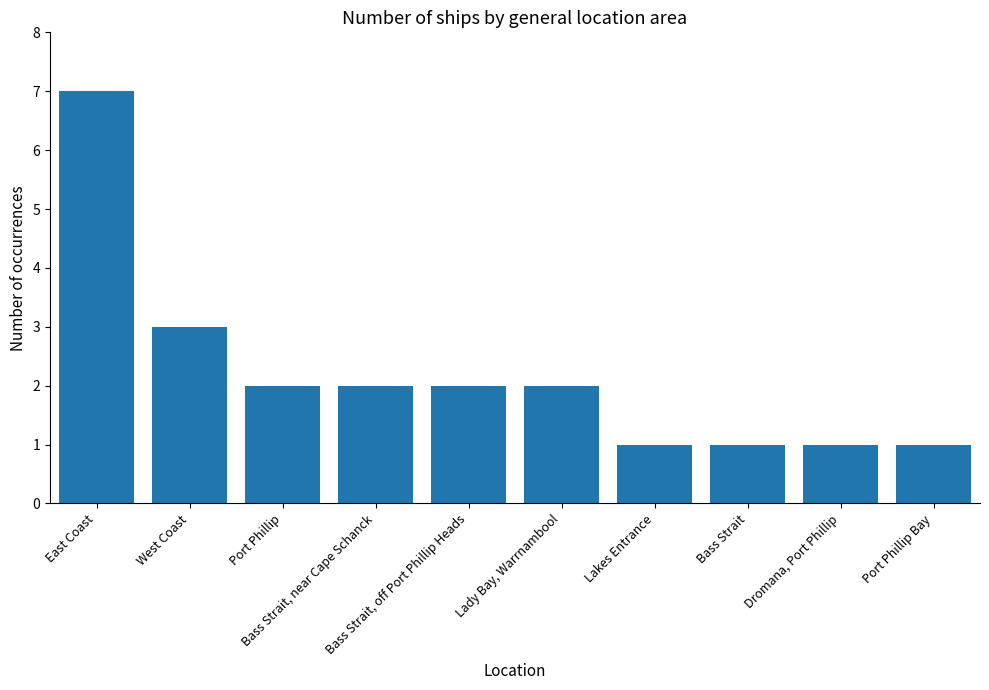

What position from the left is Bass Strait, off Port Phillip Heads?

5